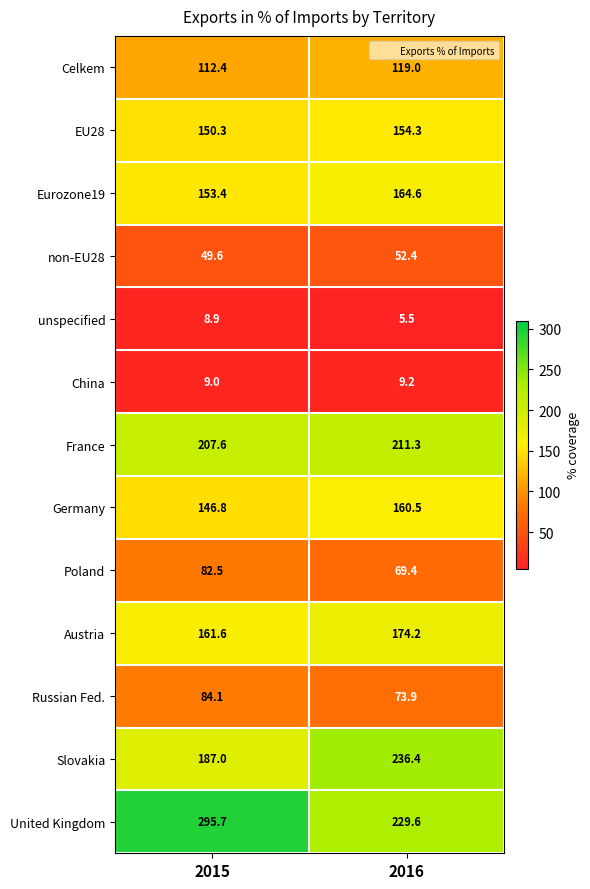

The China series shows 9.2 at 2016. True or false?

True